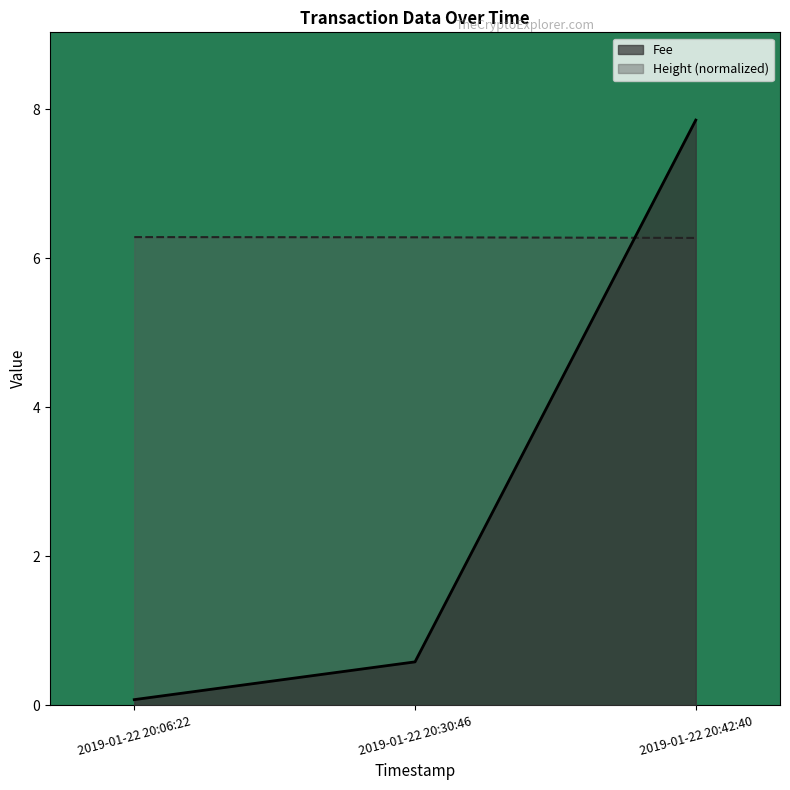

What is the lowest value of the Fee series?

0.1